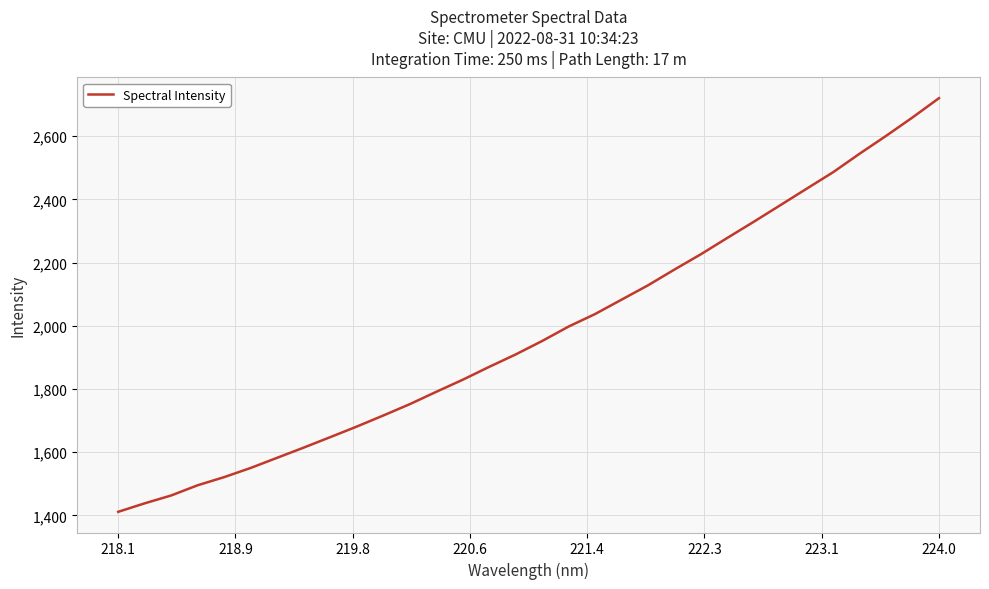

What is the difference between the maximum and minimum values?

1308.4